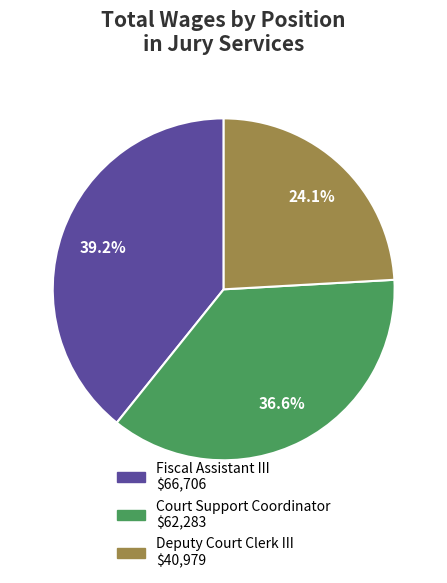

What percentage is NOT represented by Fiscal Assistant III?

60.8%